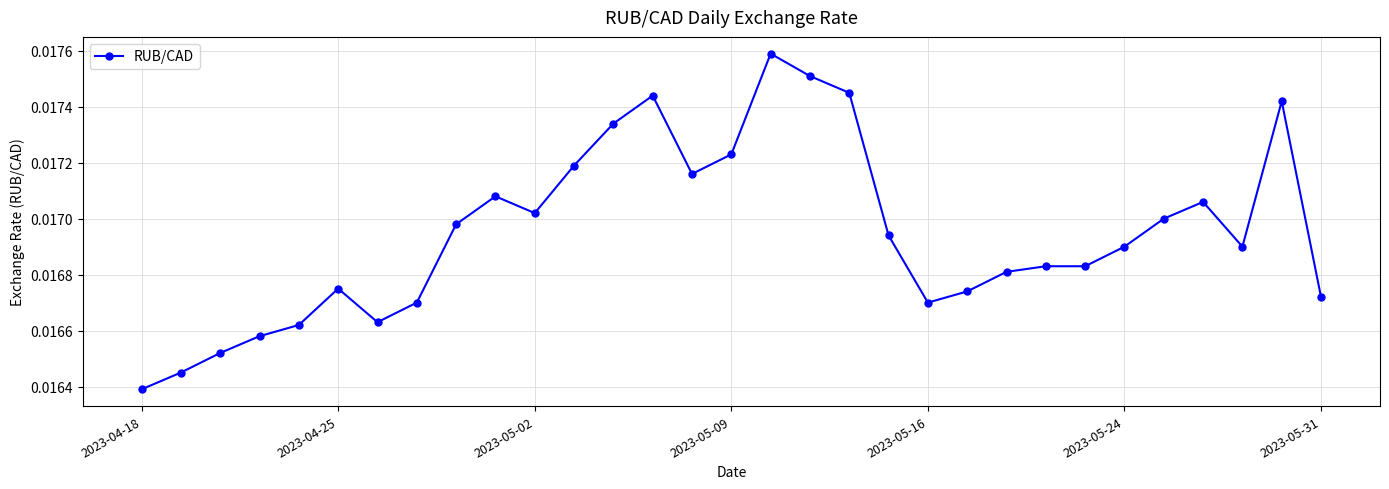

Count the values in the range 0 to 1.

31